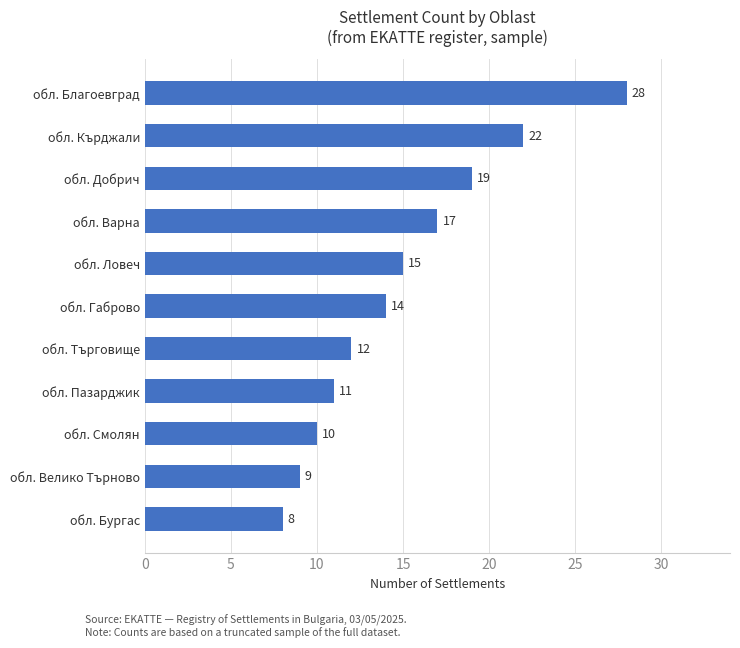

List the labels in order of value, smallest first.

обл. Бургас, обл. Велико Търново, обл. Смолян, обл. Пазарджик, обл. Търговище, обл. Габрово, обл. Ловеч, обл. Варна, обл. Добрич, обл. Кърджали, обл. Благоевград